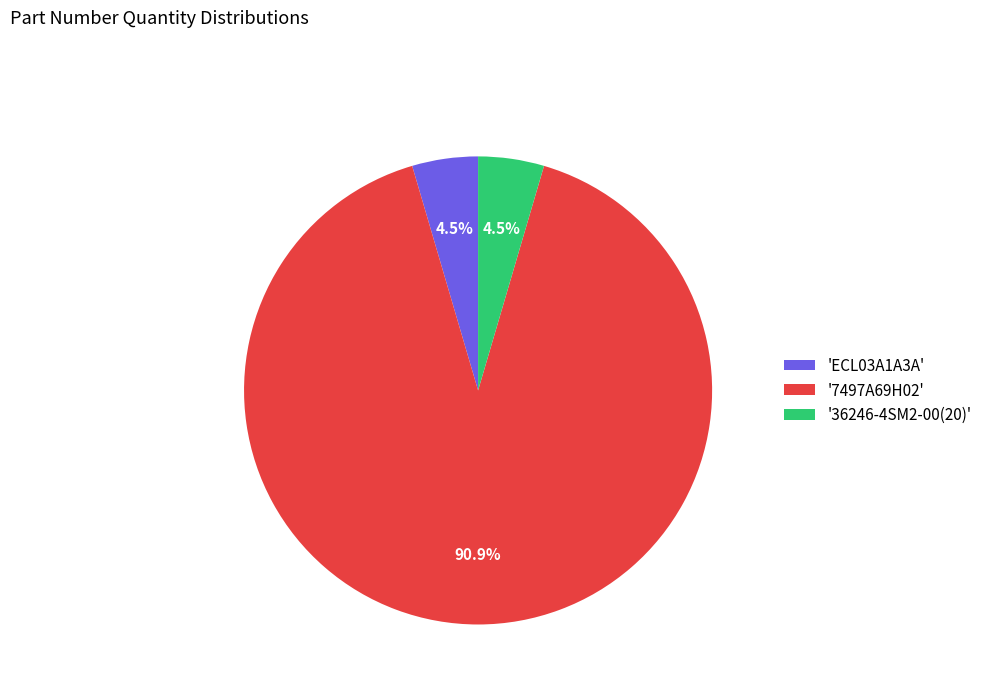

To the nearest percent, what is the difference between the largest and smallest slice percentages?

86%